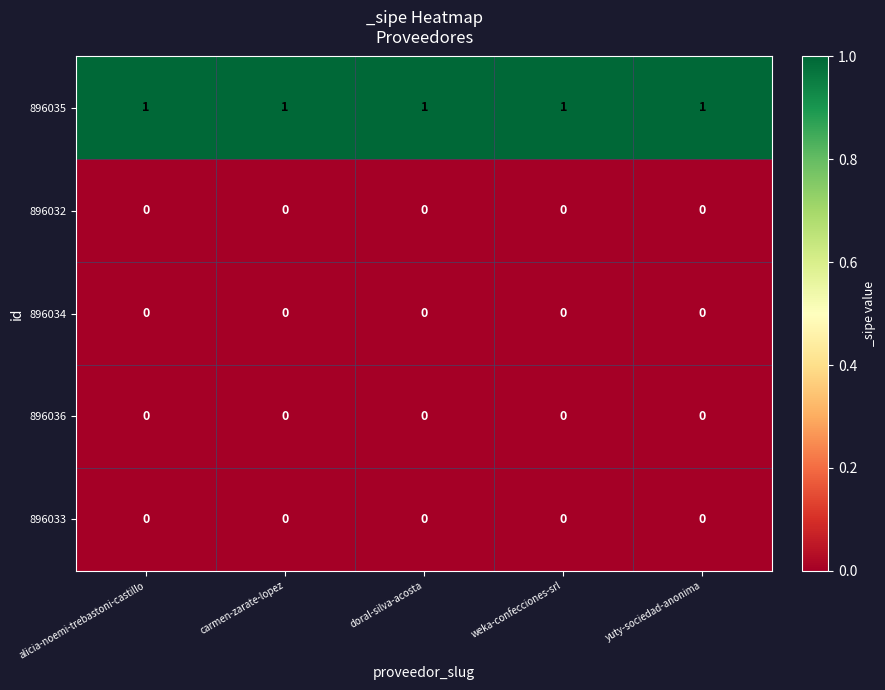

At how many categories does at least one series exceed 0?

5